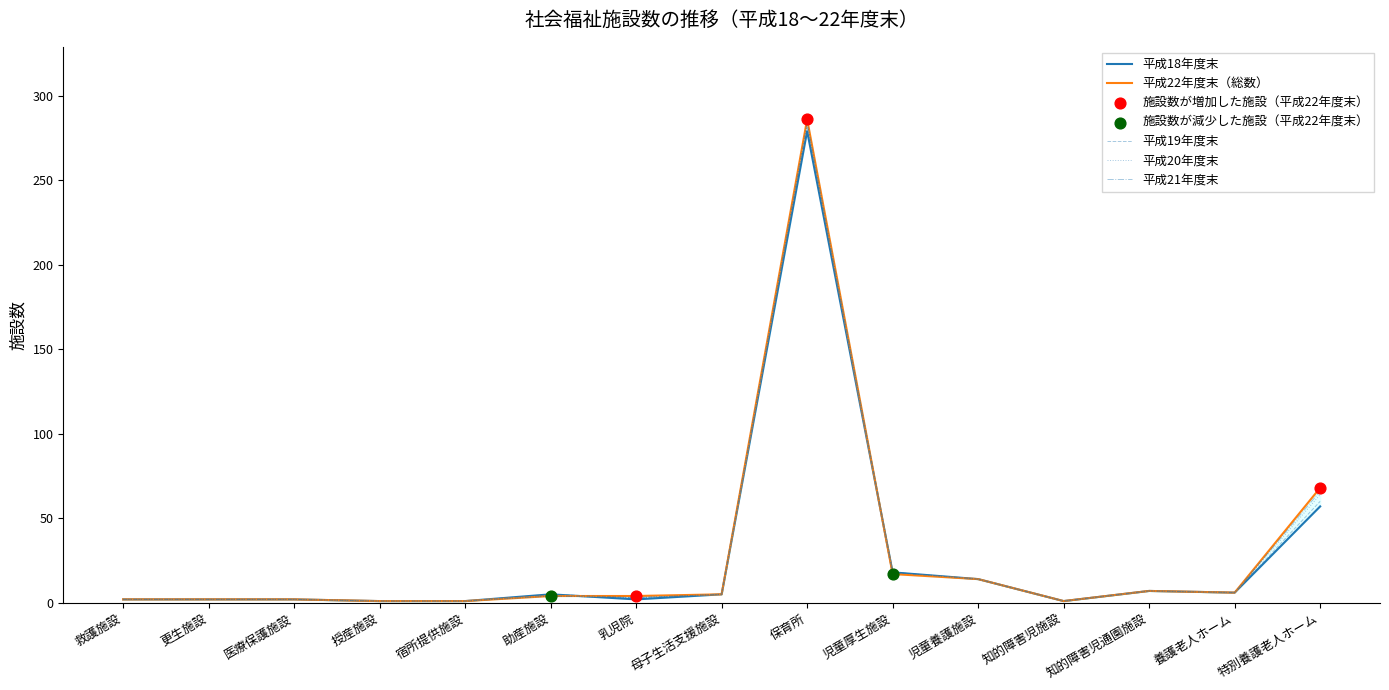

At how many categories does at least one series exceed 253?

1